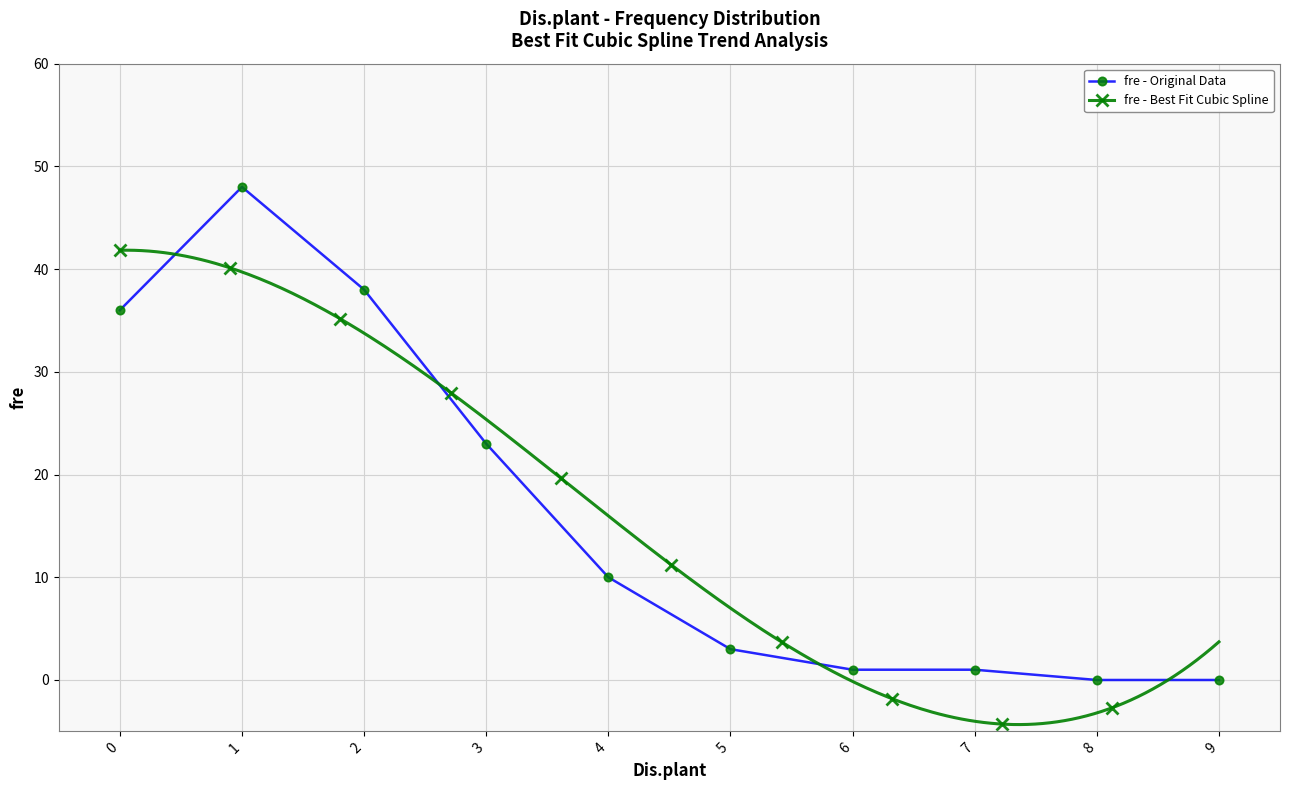

List the labels in order of value, smallest first.

8, 9, 6, 7, 5, 4, 3, 0, 2, 1